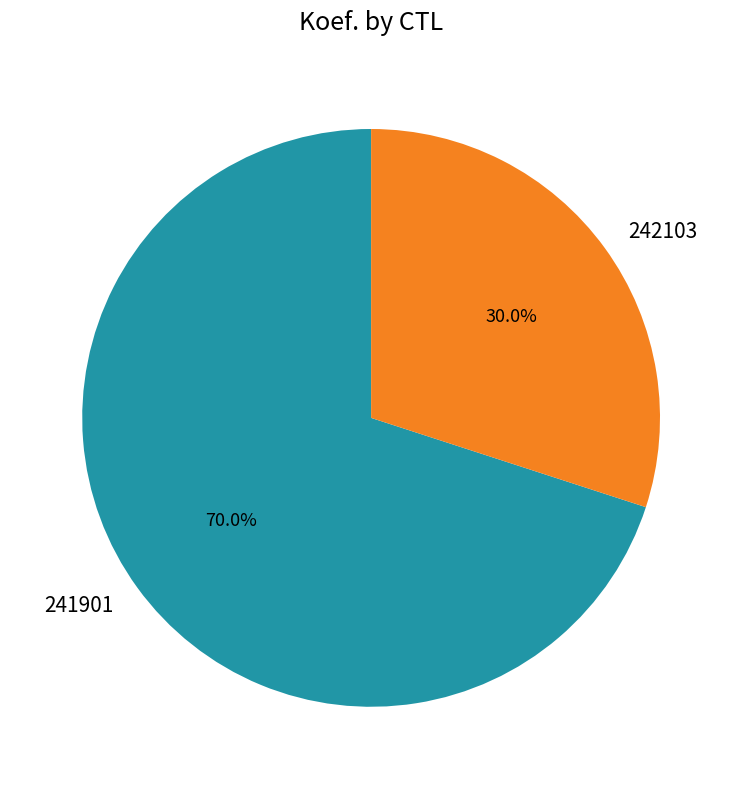

Which category has the smallest portion of the pie?

242103